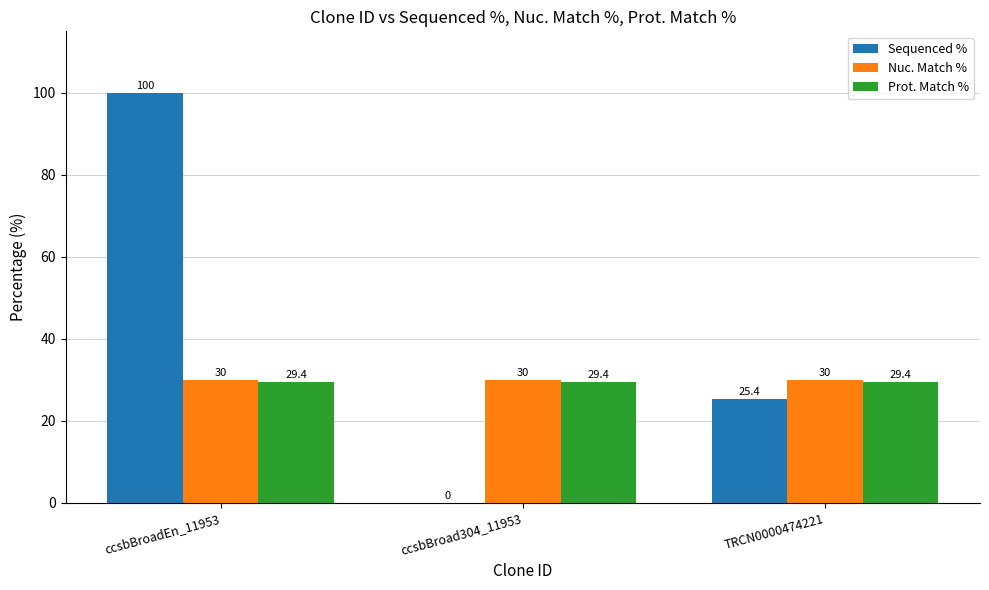

True or false: Prot. Match % has a value of 29.4 at ccsbBroadEn_11953.

True